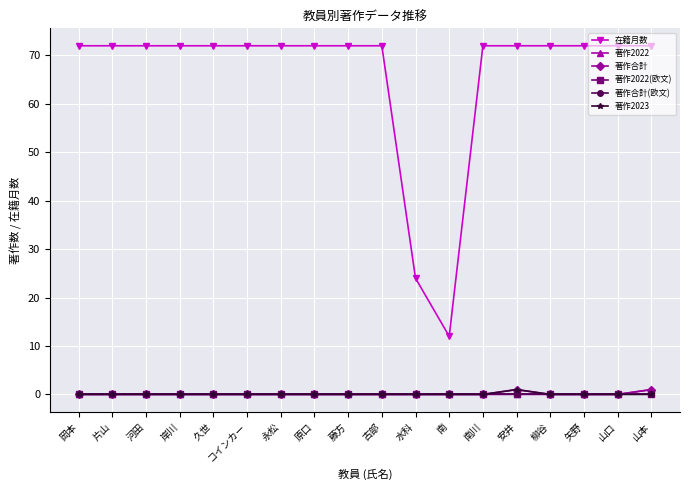

List the labels in order of 著作合計(欧文) value, smallest first.

岡本, 片山, 河田, 岸川, 久世, コインカー, 永松, 原口, 藤方, 古部, 水科, 南, 南川, 安井, 柳谷, 矢野, 山口, 山本